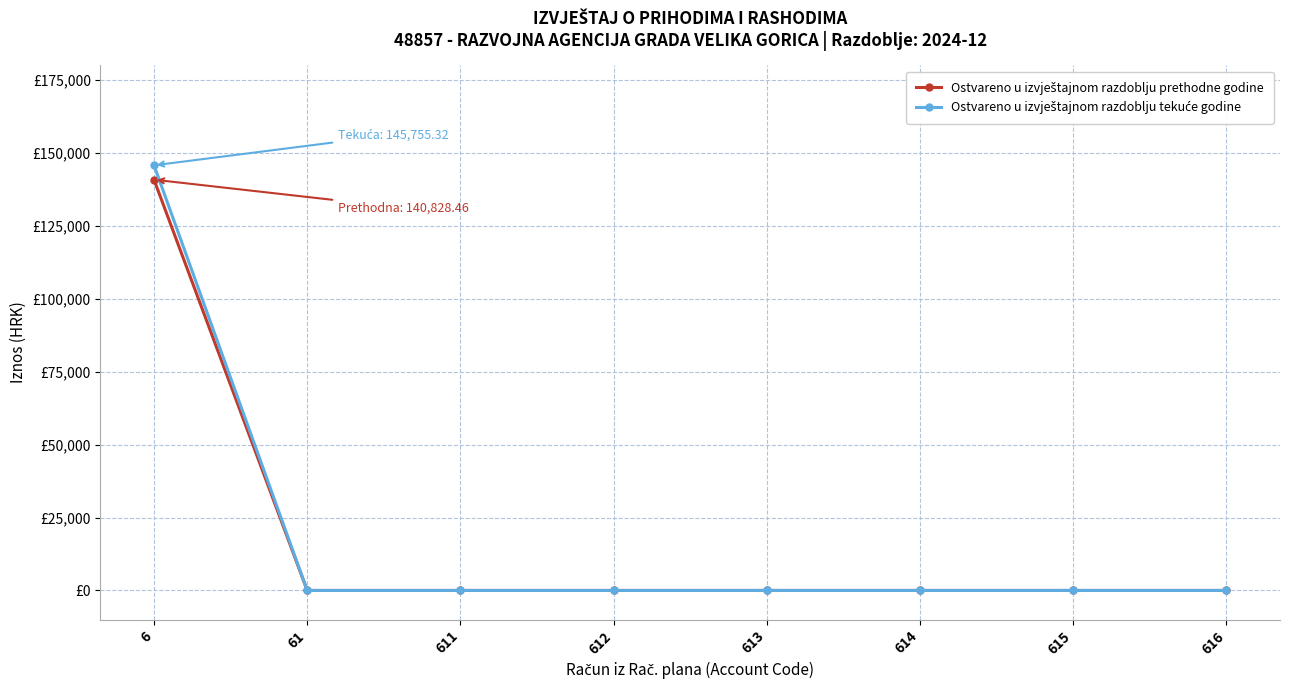

Does the chart have visible grid lines?

Yes